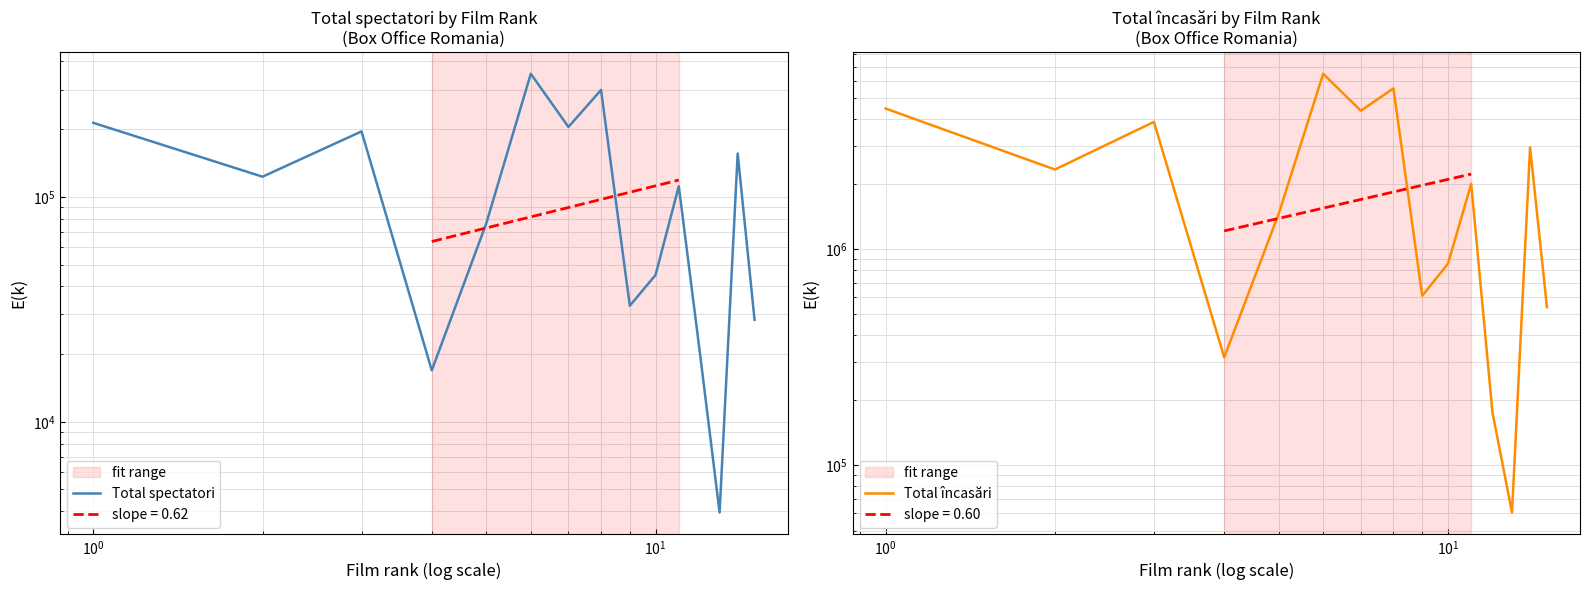

Is this an area chart (filled region under the line)?

No